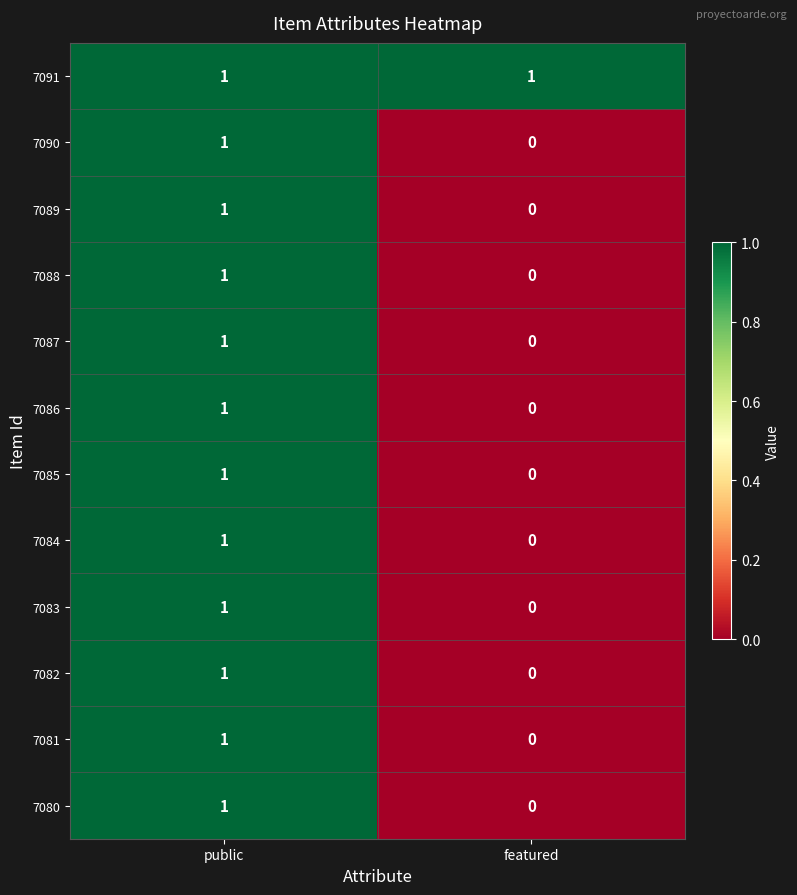

At which label is 7084 closest to 0?

featured